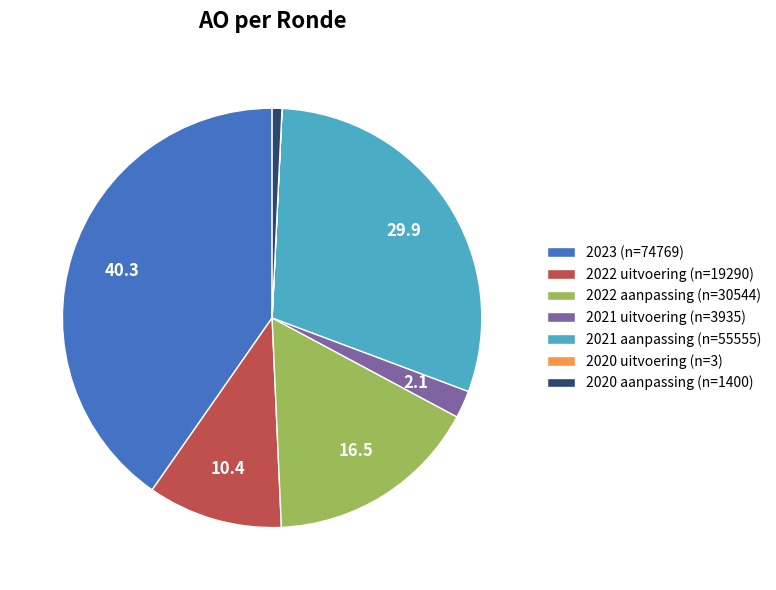

The 2020 aanpassing slice represents 1% of the pie. True or false?

True